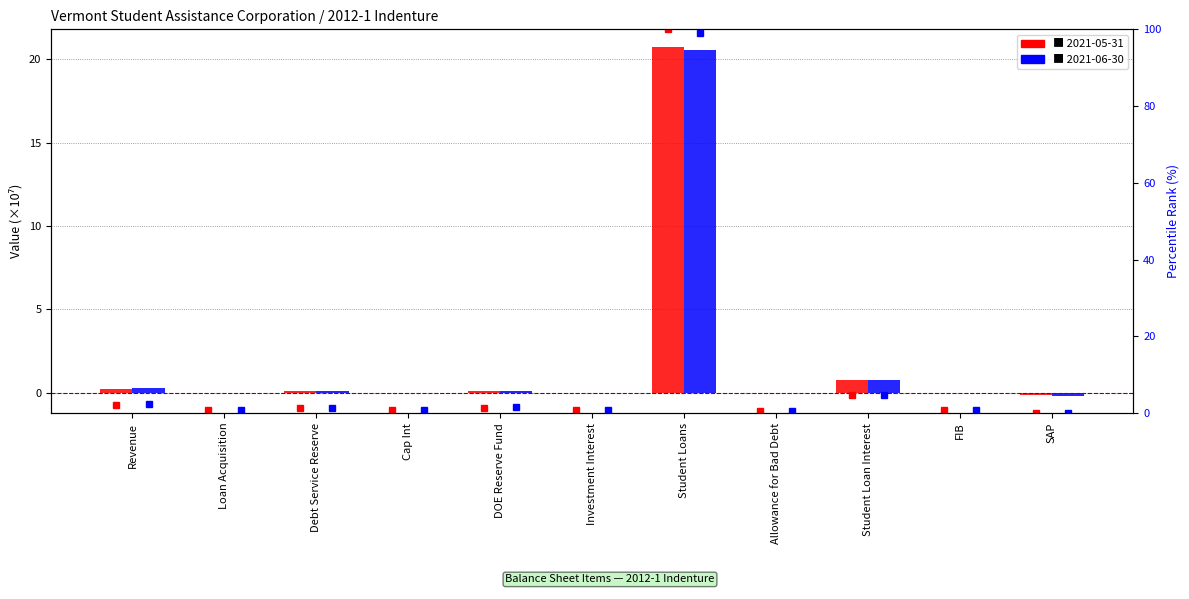

Is it true that 2021-05-31 (pct) equals 64.3 at Student Loans?

False